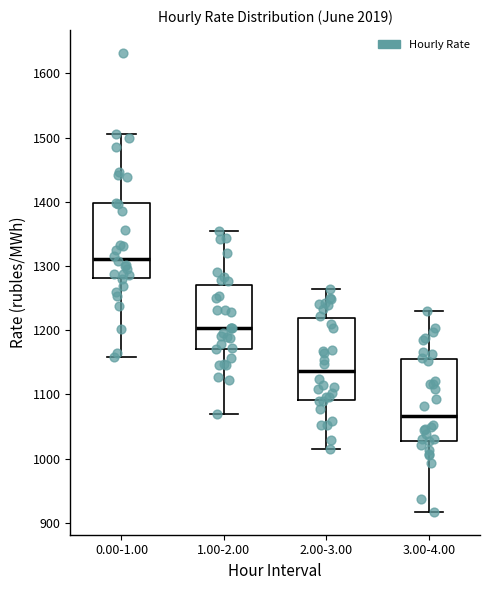

Reading left to right, transcribe this box plot: for each box, give where its median line is, the range the box spans, and where its two whiskers end, as read against the y-axis. The values are not printed on the chart, so give them approximately, as read against the axis.

0.00-1.00: median 1310, box 1280 to 1400, whiskers 1160 to 1510
1.00-2.00: median 1200, box 1170 to 1270, whiskers 1070 to 1350
2.00-3.00: median 1140, box 1090 to 1220, whiskers 1010 to 1260
3.00-4.00: median 1070, box 1030 to 1160, whiskers 920 to 1230